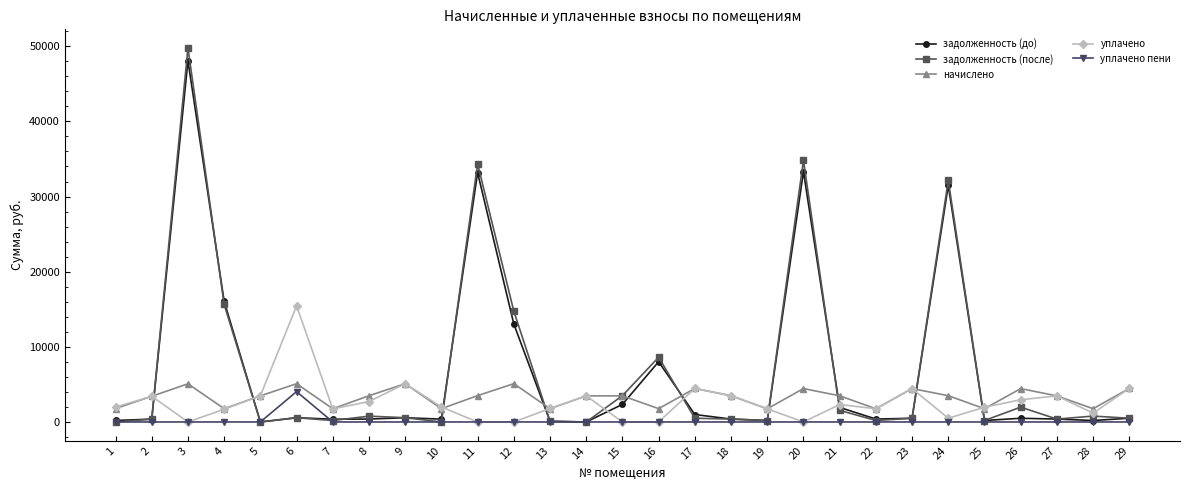

How many data points in начислено are above 3477?

16